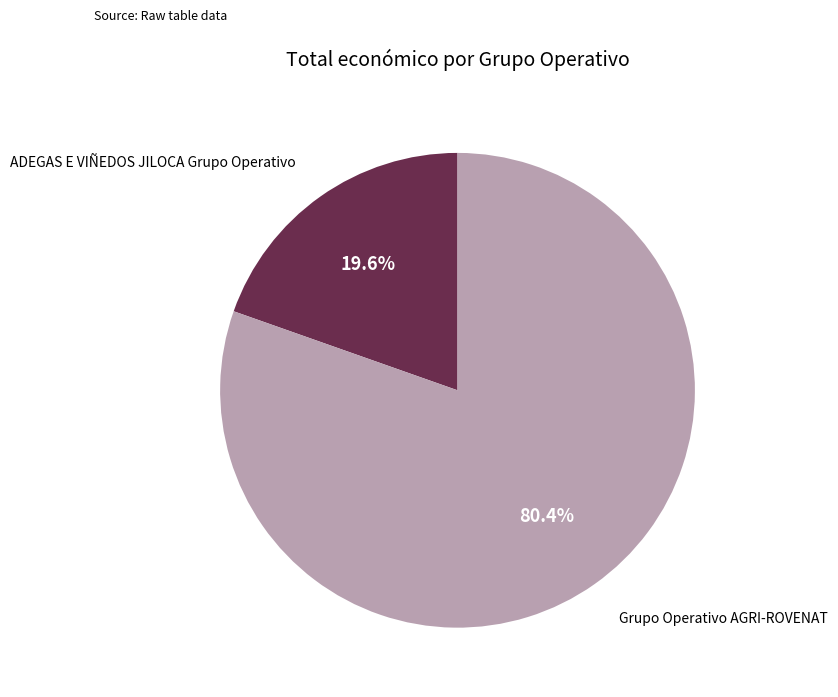

What is the total percentage of ADEGAS E VIÑEDOS JILOCA Grupo Operativo and Grupo Operativo AGRI-ROVENAT?

100.0%